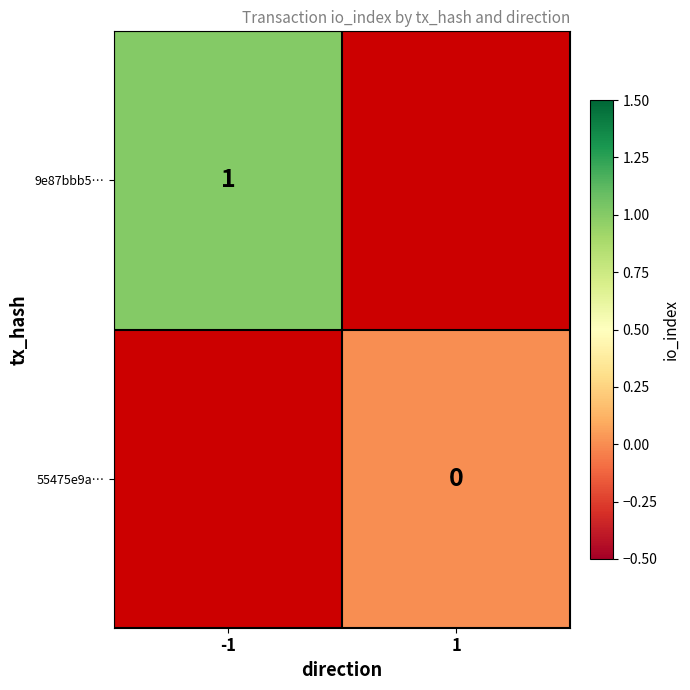

Is it true that 9e87bbb5… equals 1 at -1?

True